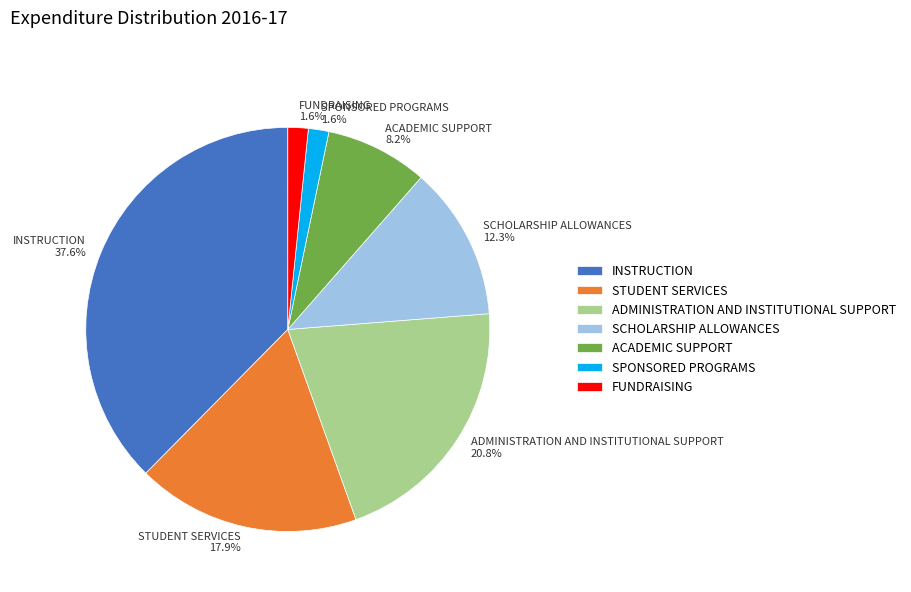

Does ACADEMIC SUPPORT represent more than half of the total?

No